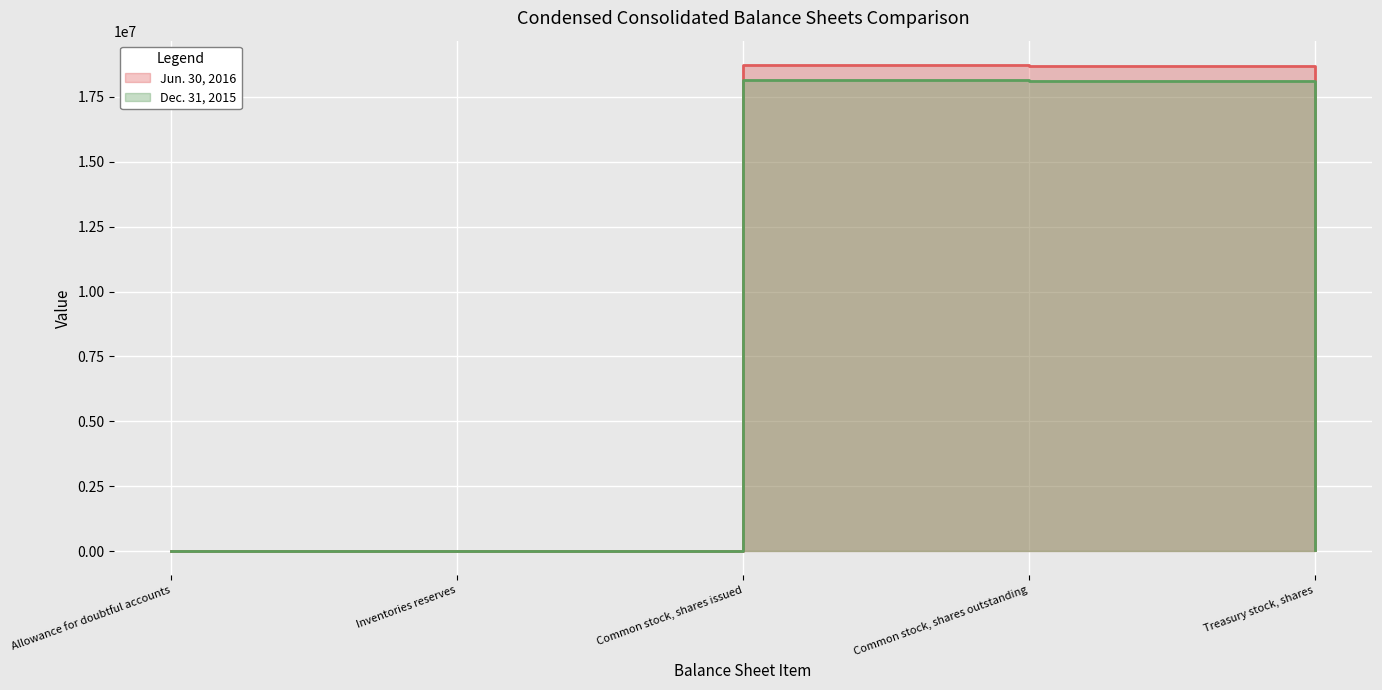

At which category does Dec. 31, 2015 reach its first local peak?

Common stock, shares issued